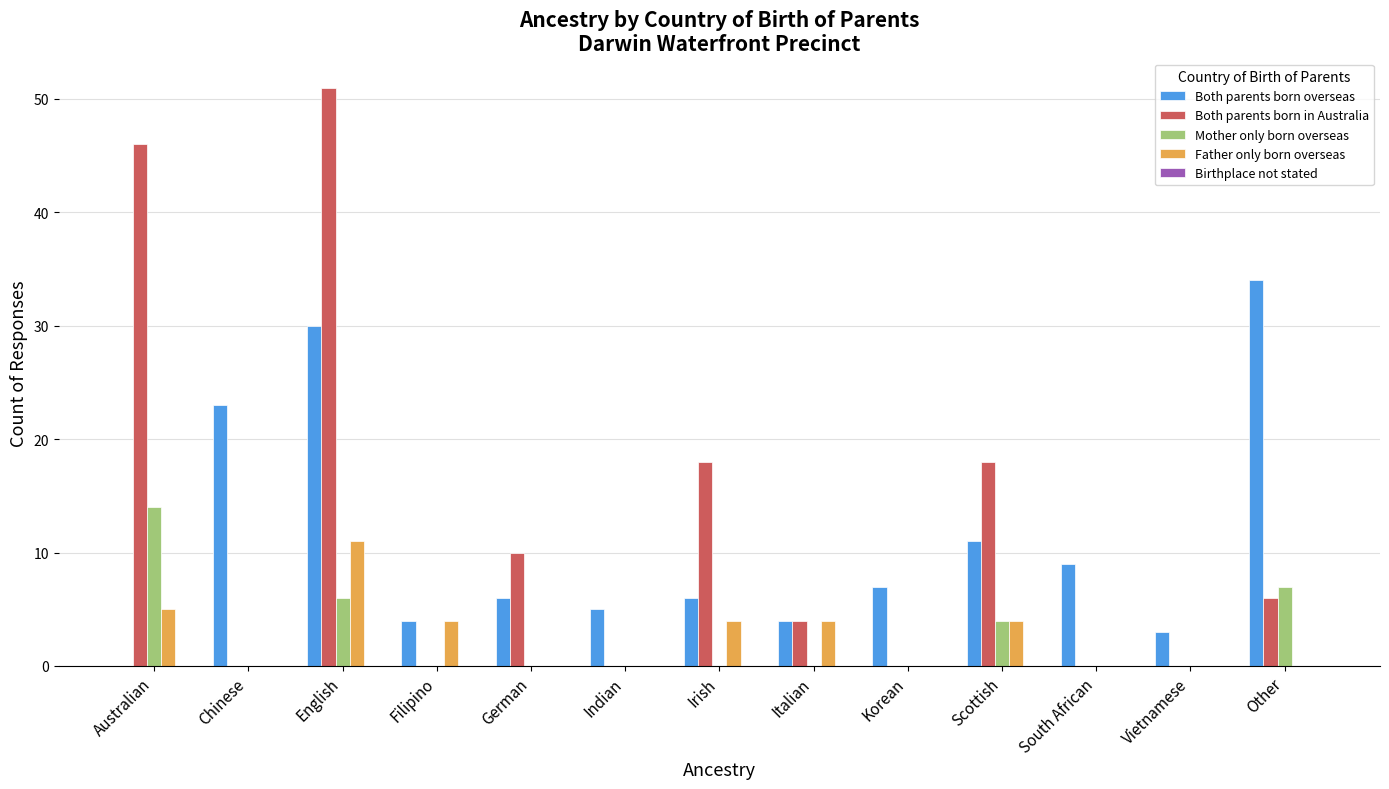

What is the sum of all Both parents born overseas values?

142